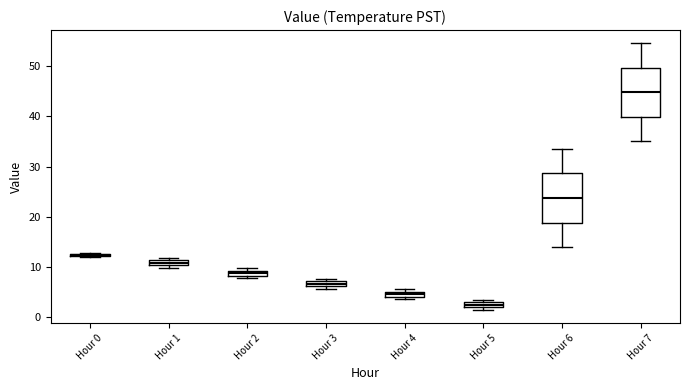

Where does the median line of the box for Hour 6 sit on the y-axis? The values are not printed on the chart, so give them approximately, as read against the axis.

24